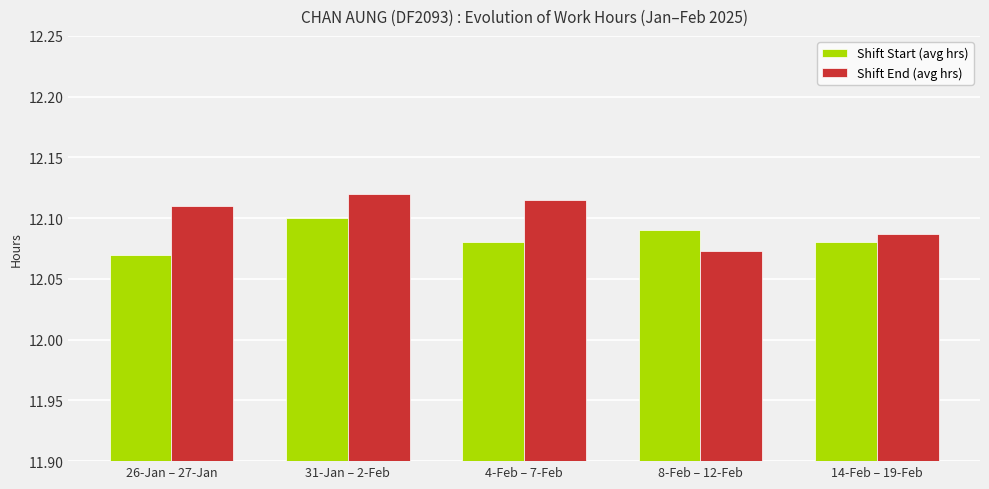

List the series in order of their overall mean, highest first.

Shift End (avg hrs), Shift Start (avg hrs)